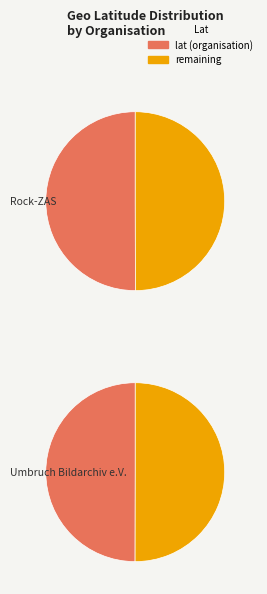

True or false: Rock-ZAS accounts for 36% of the total.

False